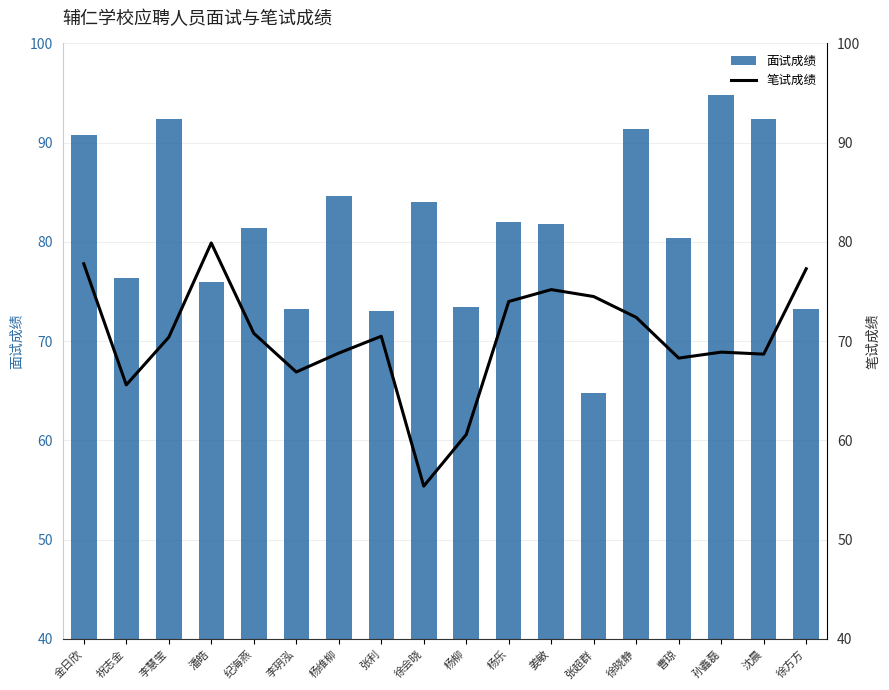

What is the value of the 笔试成绩 bar at the 8th from the left?

70.5